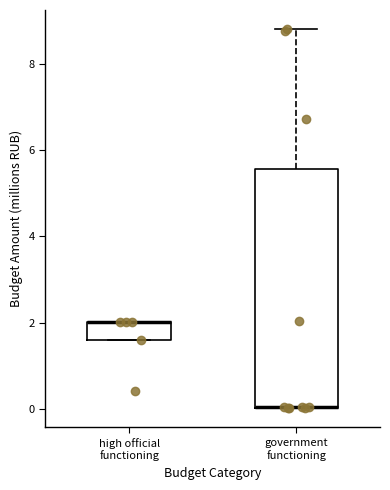

Reading left to right, read every box against the y-axis: the position of its median line, the range the box covers, and the ends of its whiskers. The values are not printed on the chart, so give them approximately, as read against the axis.

high official functioning: median 2.0 (drawn on the box's upper edge), box 1.6 to 2.0, whiskers 1.6 to 2.0
government functioning: median 0.0 (drawn on the box's lower edge), box 0.0 to 5.6, whiskers 0.0 to 8.8